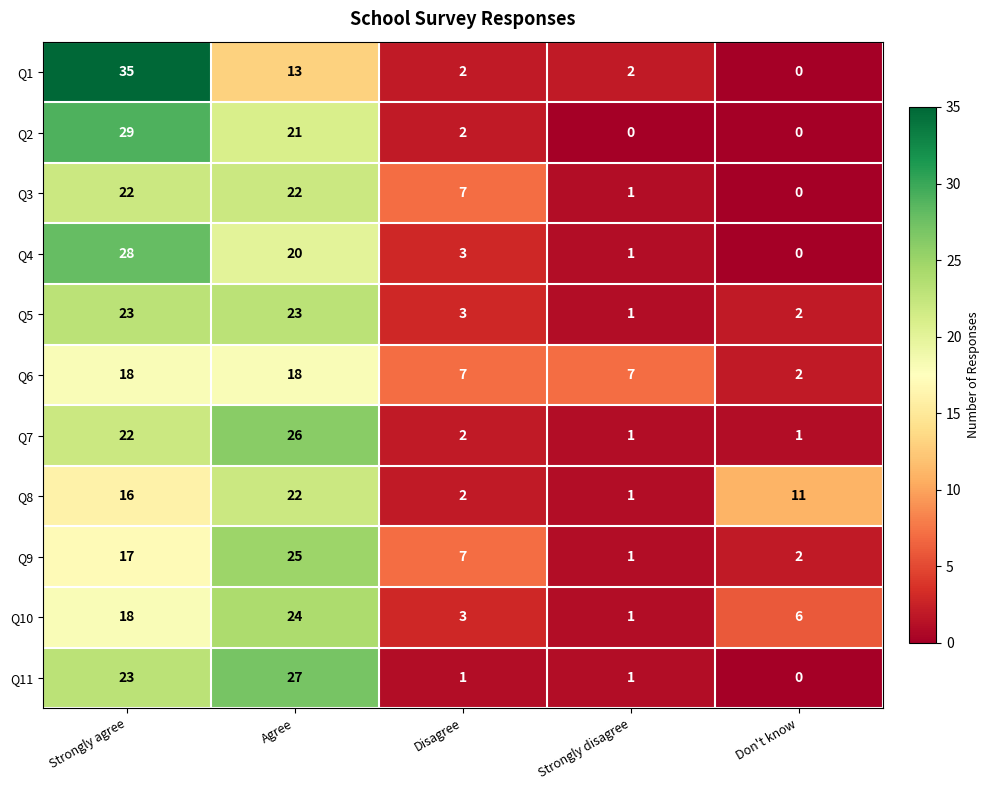

The Q10 series shows 6 at Don't know. True or false?

True